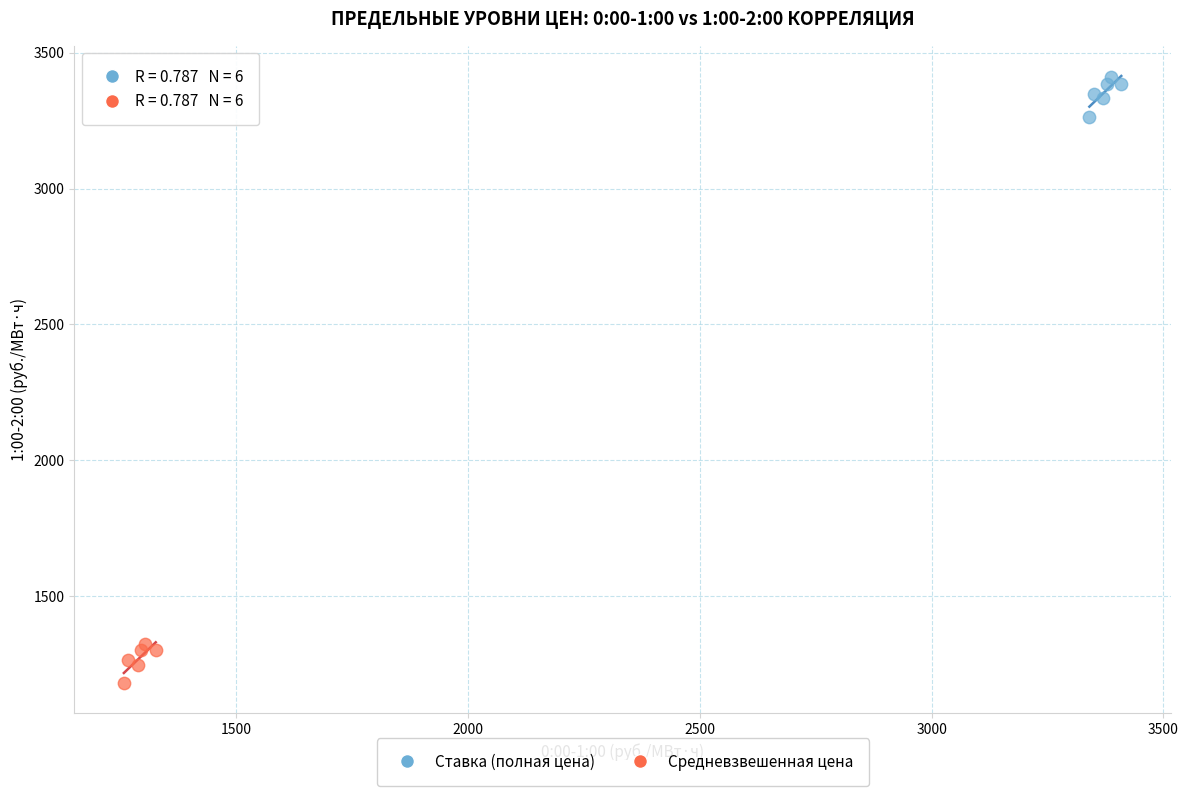

Which series contains the highest Y value?

Ставка (полная цена)